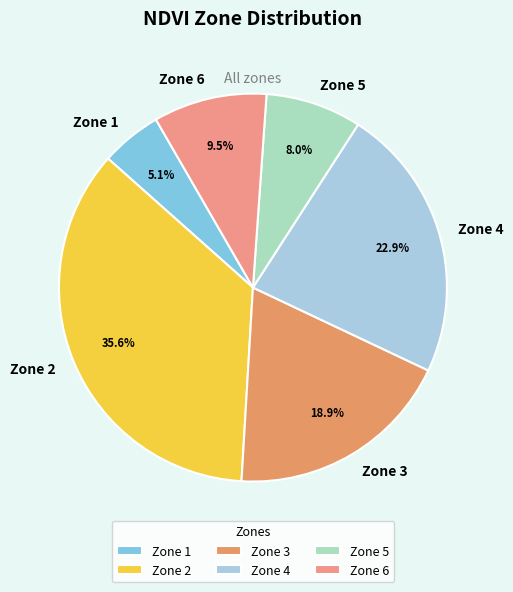

What is the ratio of the value at Zone 4 to the value at Zone 2?

0.6